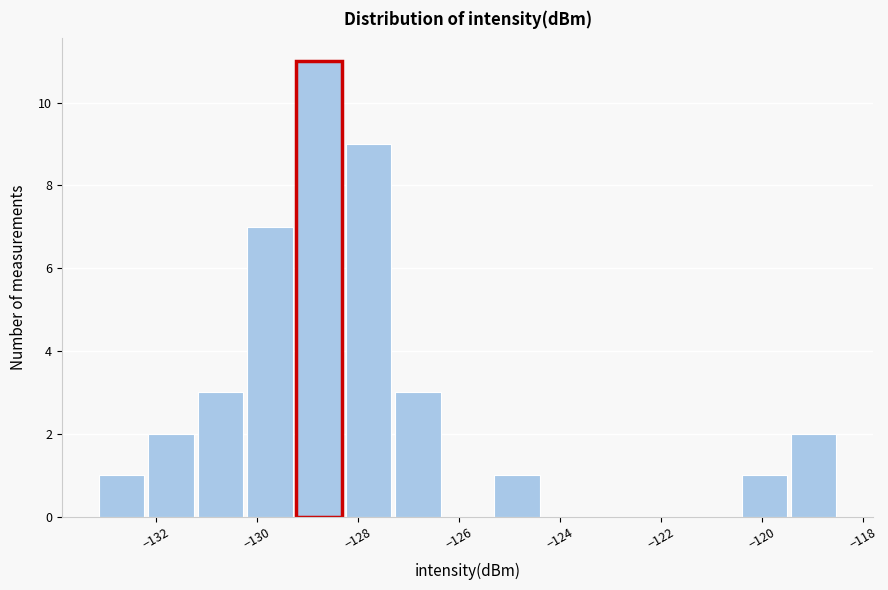

How tall is the bar that spans -120.4 to -119.4 on the x-axis? Neither the bar edges nor the heights are printed on the chart, so give them approximately, as read against the axes.

1